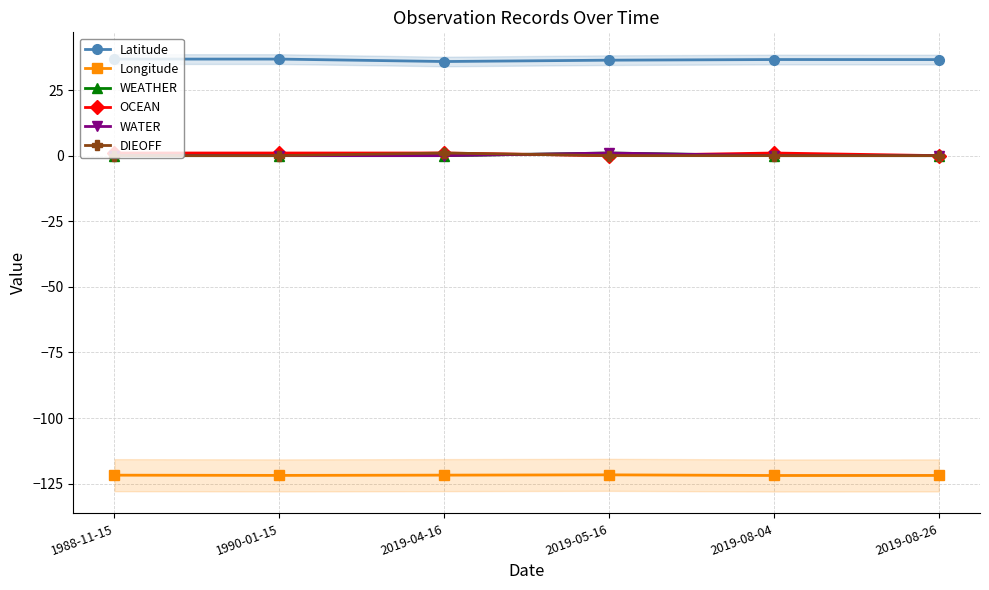

What is the label of the 1st point from the right?

2019-08-26